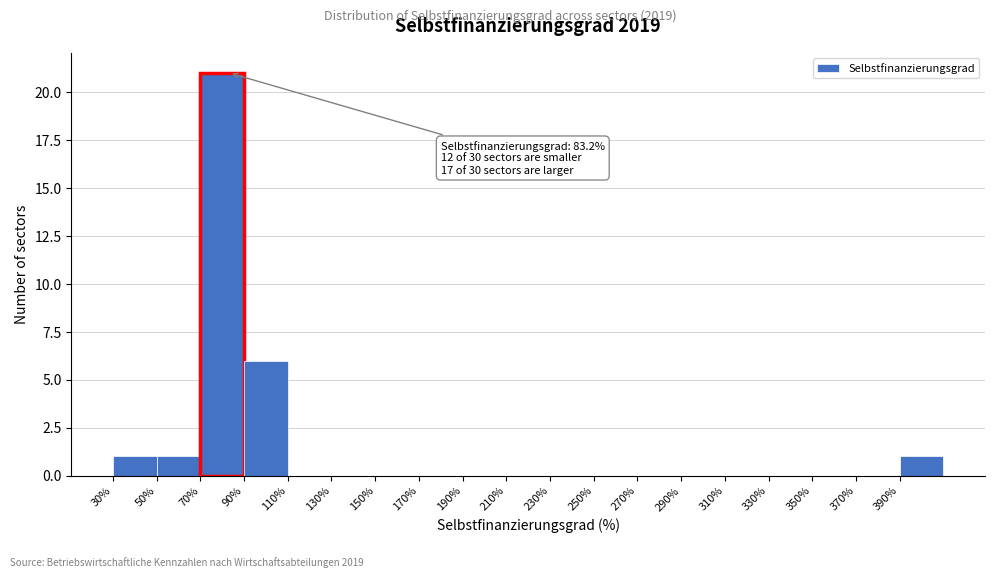

Over which range of the x-axis is the bar tallest?

70 to 90